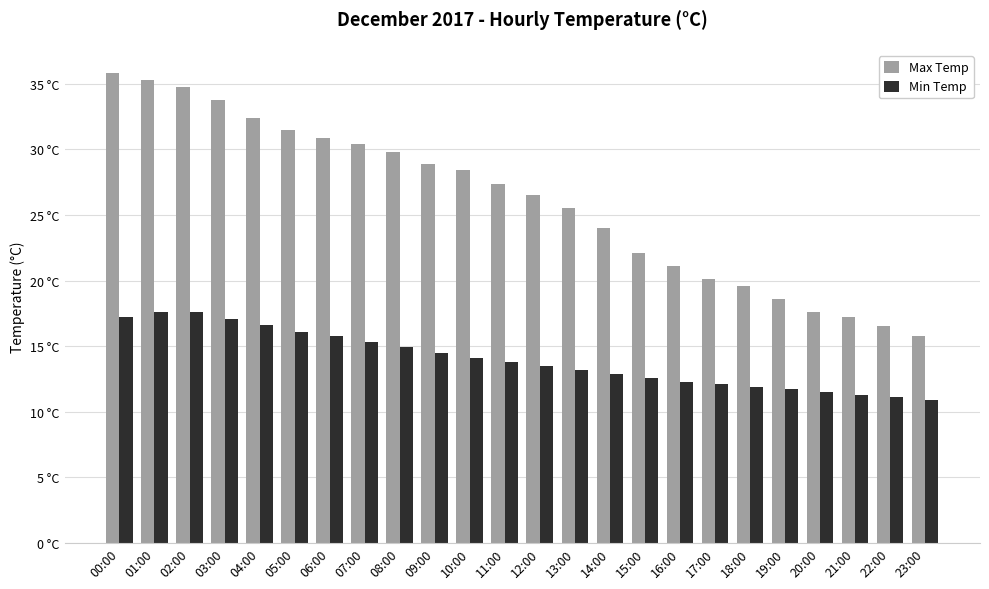

At which category does the chart reach its peak across all series?

00:00